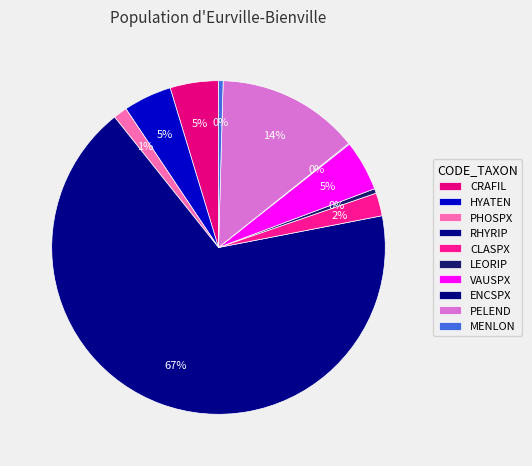

To the nearest percent, what percentage of the pie is HYATEN?

5%